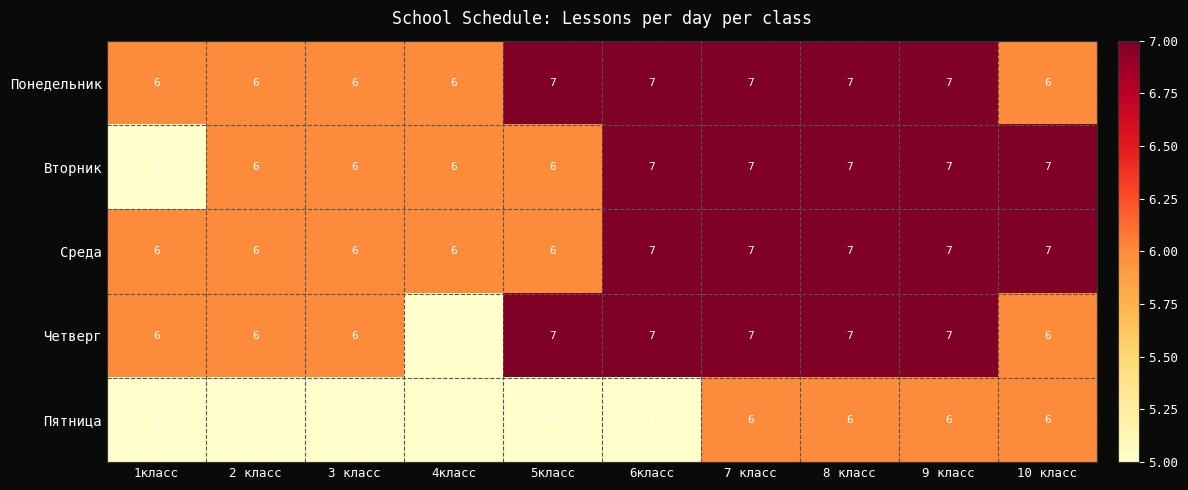

What is the minimum value shown in the chart?

5